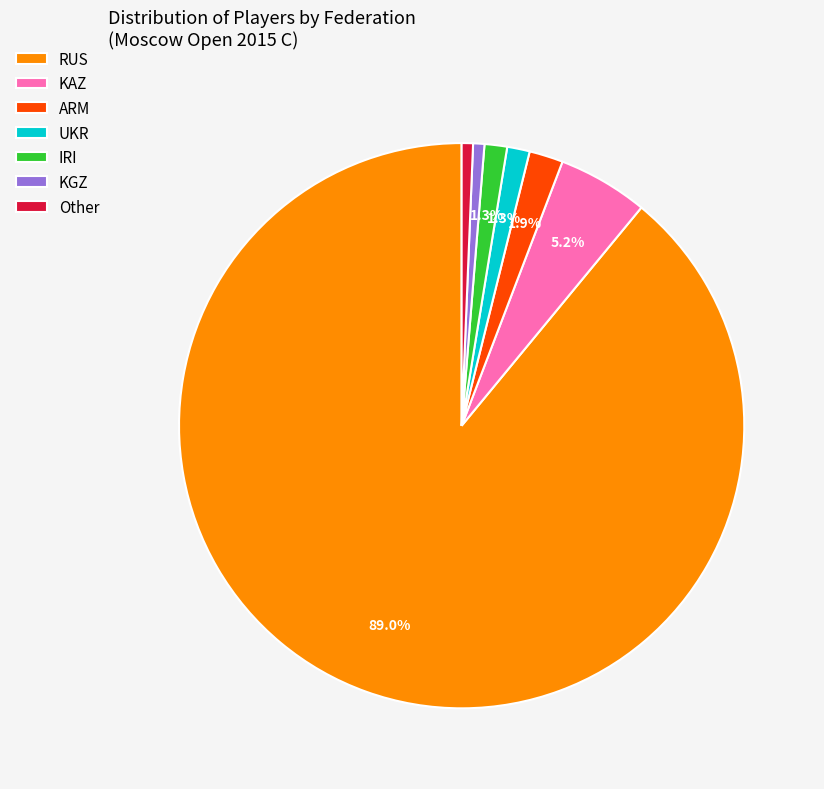

What is the majority slice?

RUS